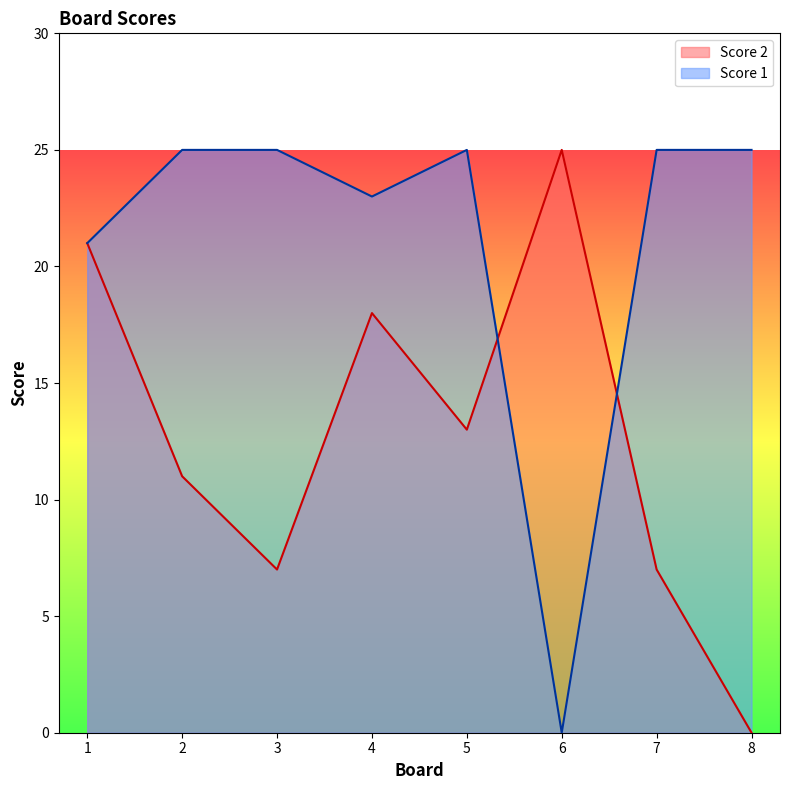

What is the difference between the highest and lowest values at 6?

25